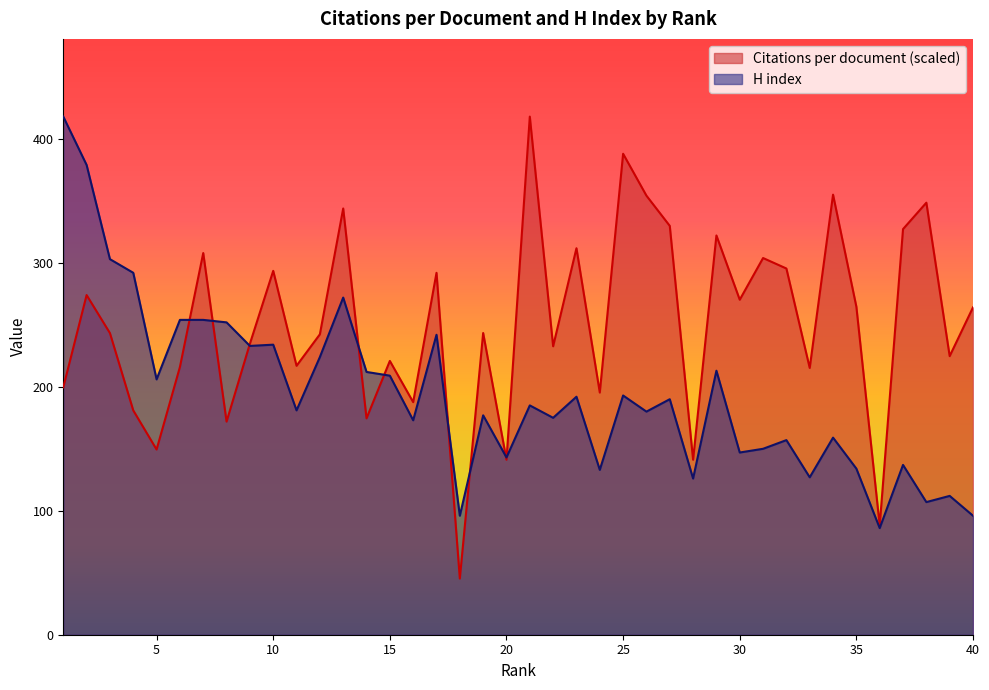

What is the lowest value of the H index series?

86.0